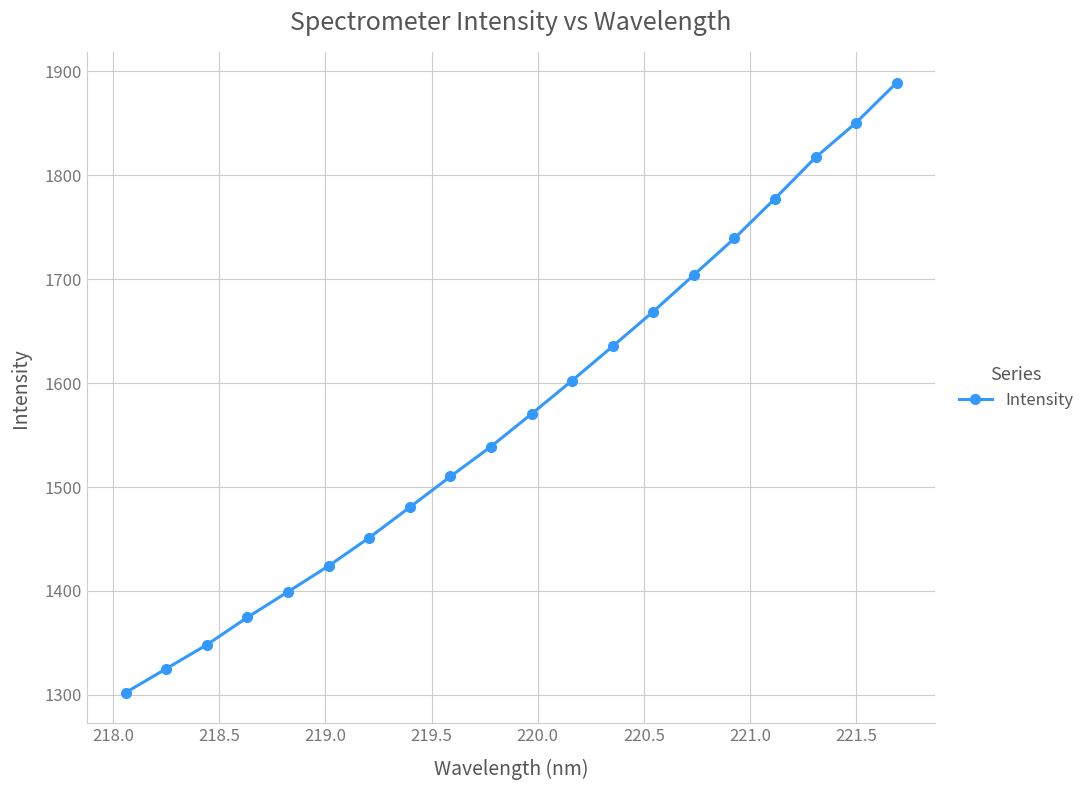

How many values are below 1570?

10